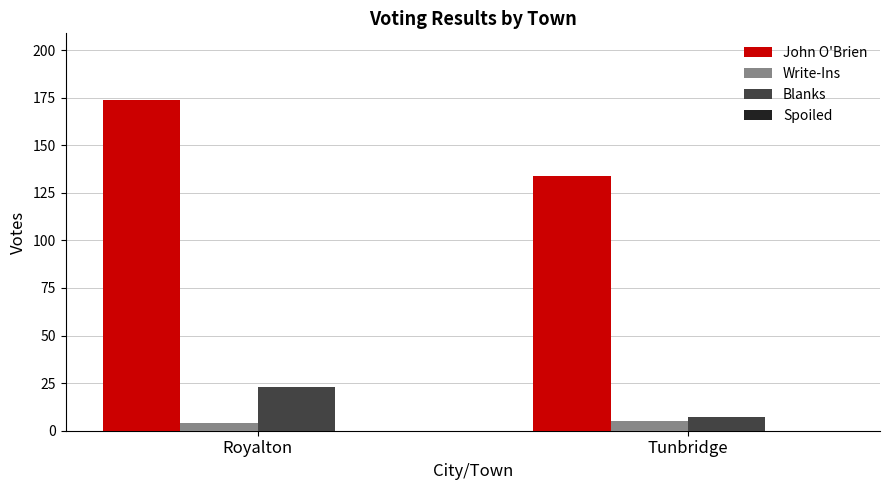

How many values in the Blanks series are below 23?

1